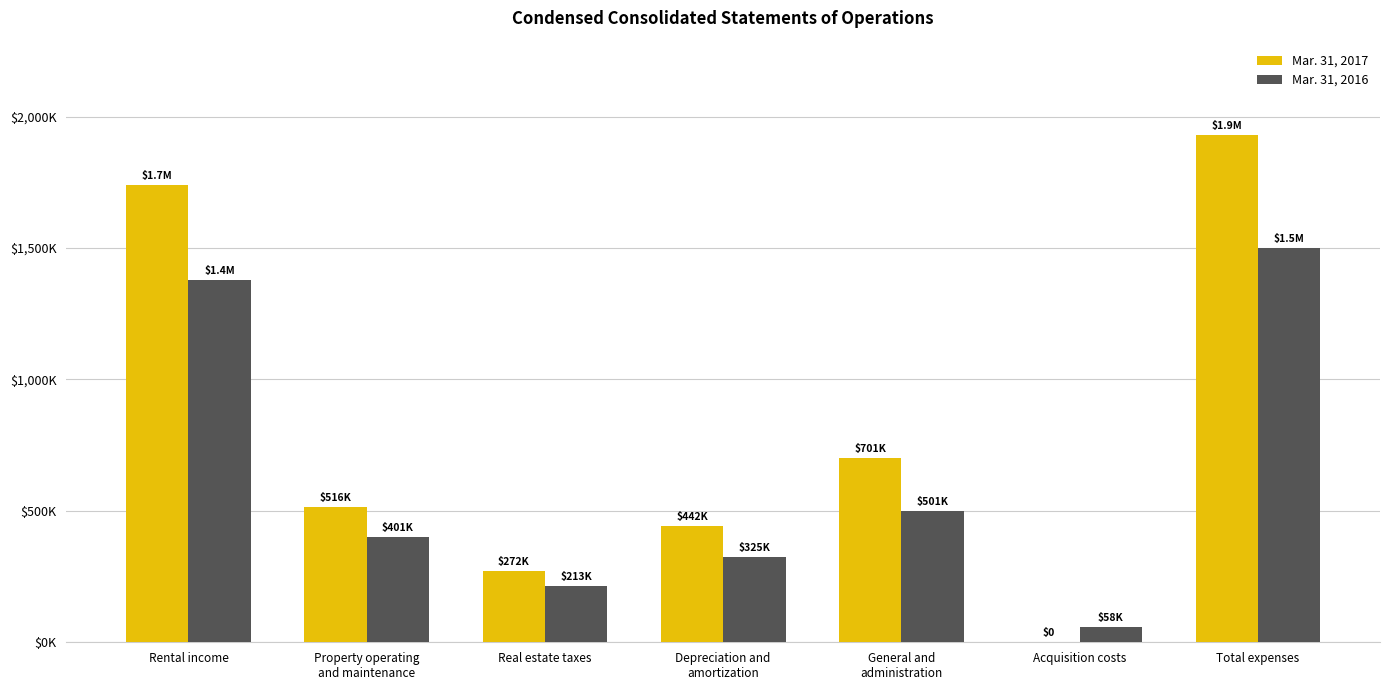

What is the label of the 5th bar from the right?

Real estate taxes